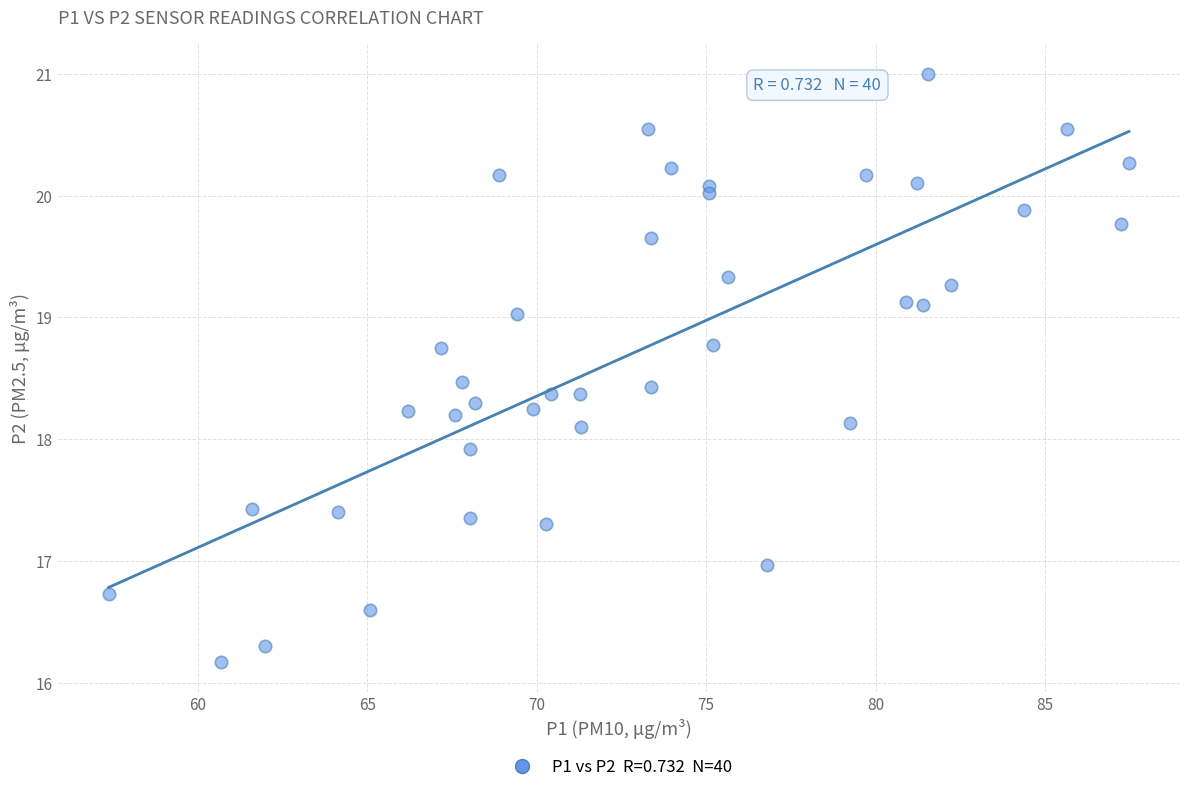

What is the range of X values (max minus min)?

30.1